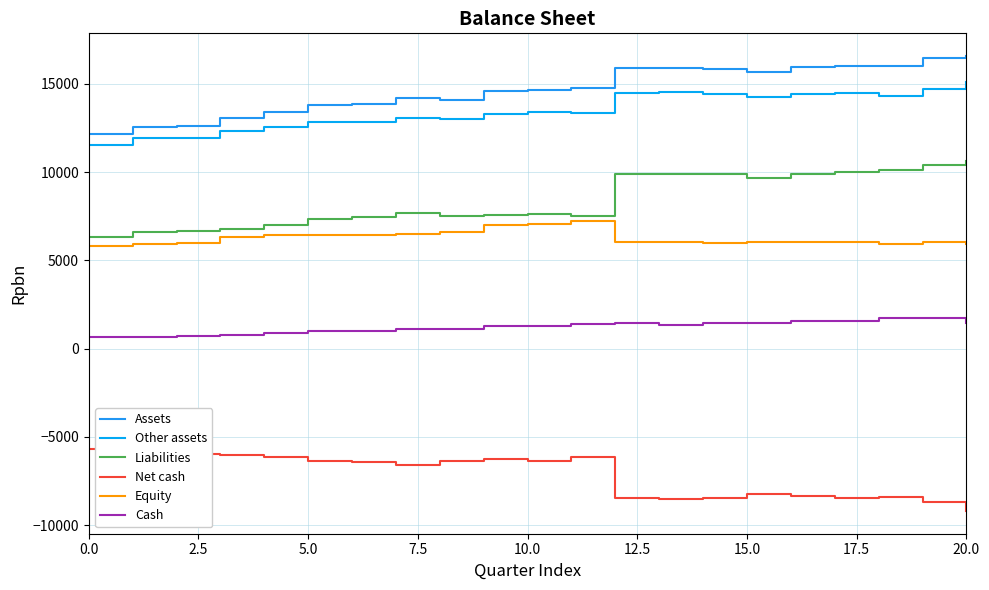

List the series in order of their peak value, highest first.

Assets, Other assets, Liabilities, Equity, Cash, Net cash